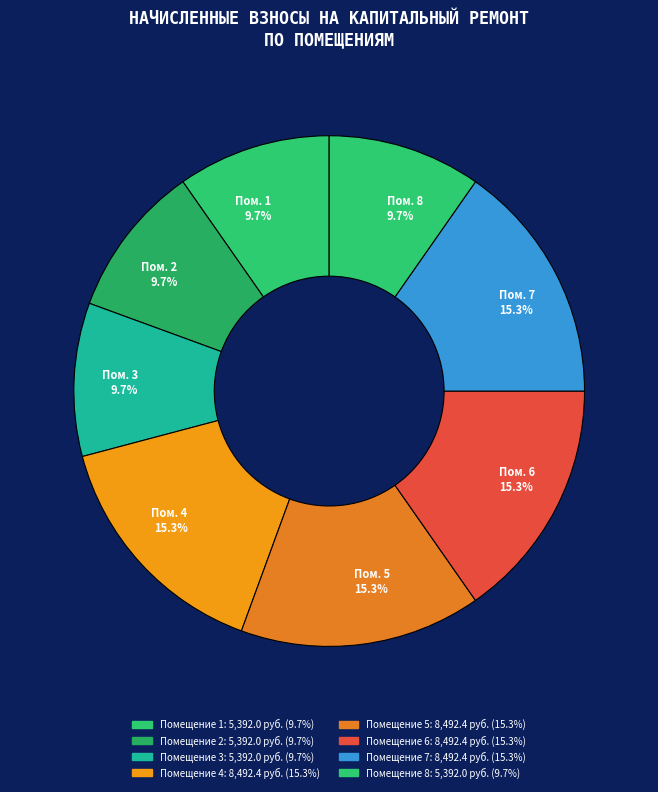

Is there a majority slice in this chart?

No